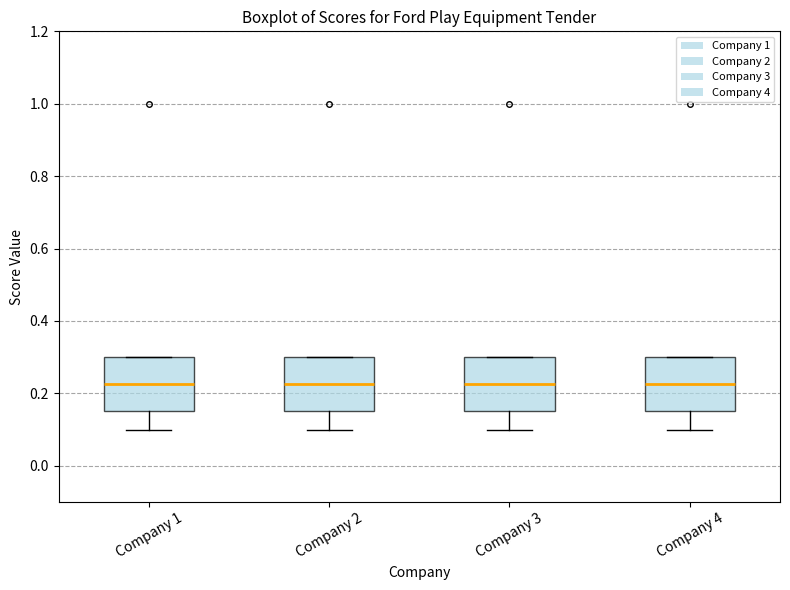

Reading left to right, read every box against the y-axis: the position of its median line, the range the box covers, and the ends of its whiskers. The values are not printed on the chart, so give them approximately, as read against the axis.

Company 1: median 0.22, box 0.16 to 0.30, whiskers 0.10 to 0.30
Company 2: median 0.22, box 0.16 to 0.30, whiskers 0.10 to 0.30
Company 3: median 0.22, box 0.16 to 0.30, whiskers 0.10 to 0.30
Company 4: median 0.22, box 0.16 to 0.30, whiskers 0.10 to 0.30